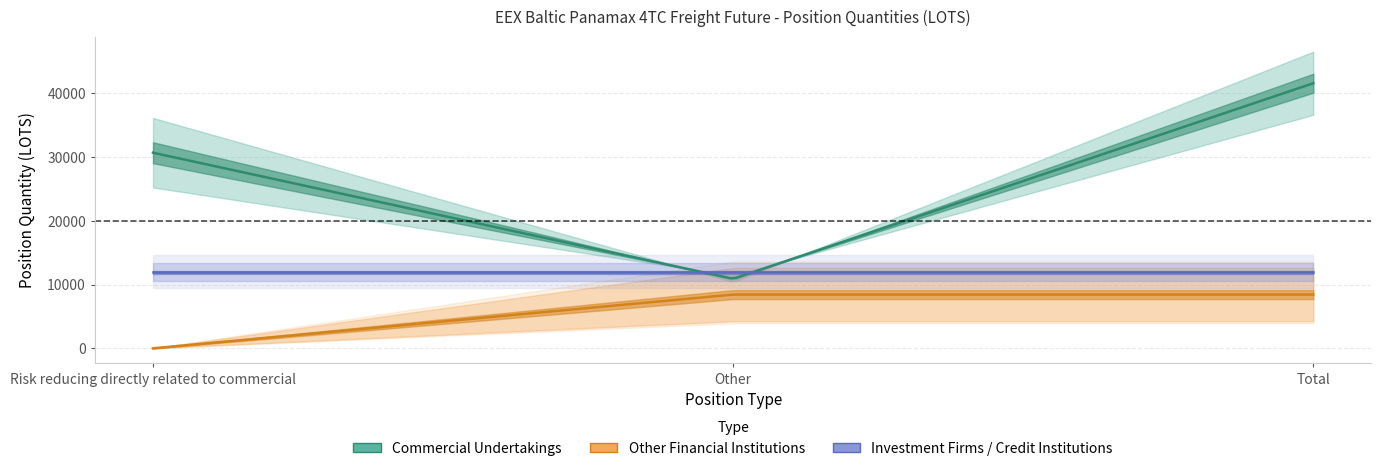

Between Risk reducing directly related to commercial and Other, which is larger?

Risk reducing directly related to commercial